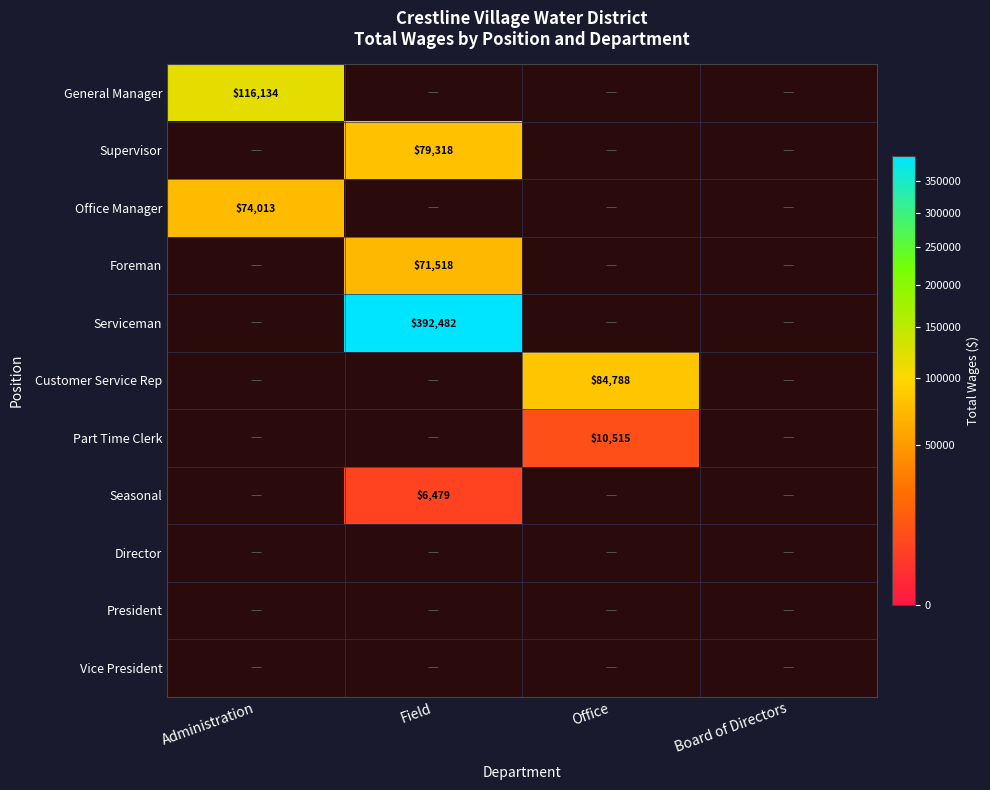

True or false: Supervisor has a value of 79318 at Field.

True